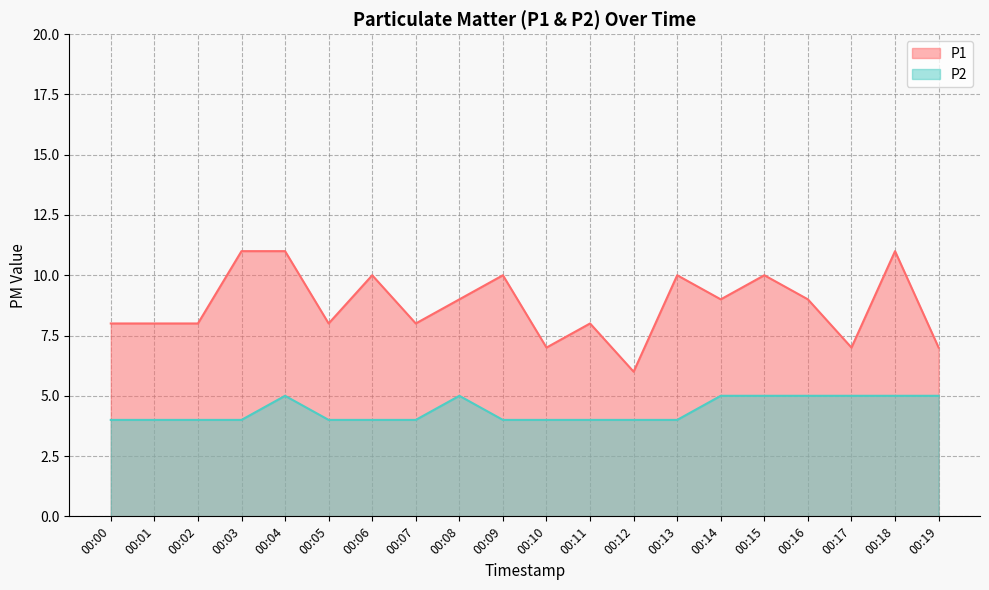

Which category has the highest value across all series?

00:03